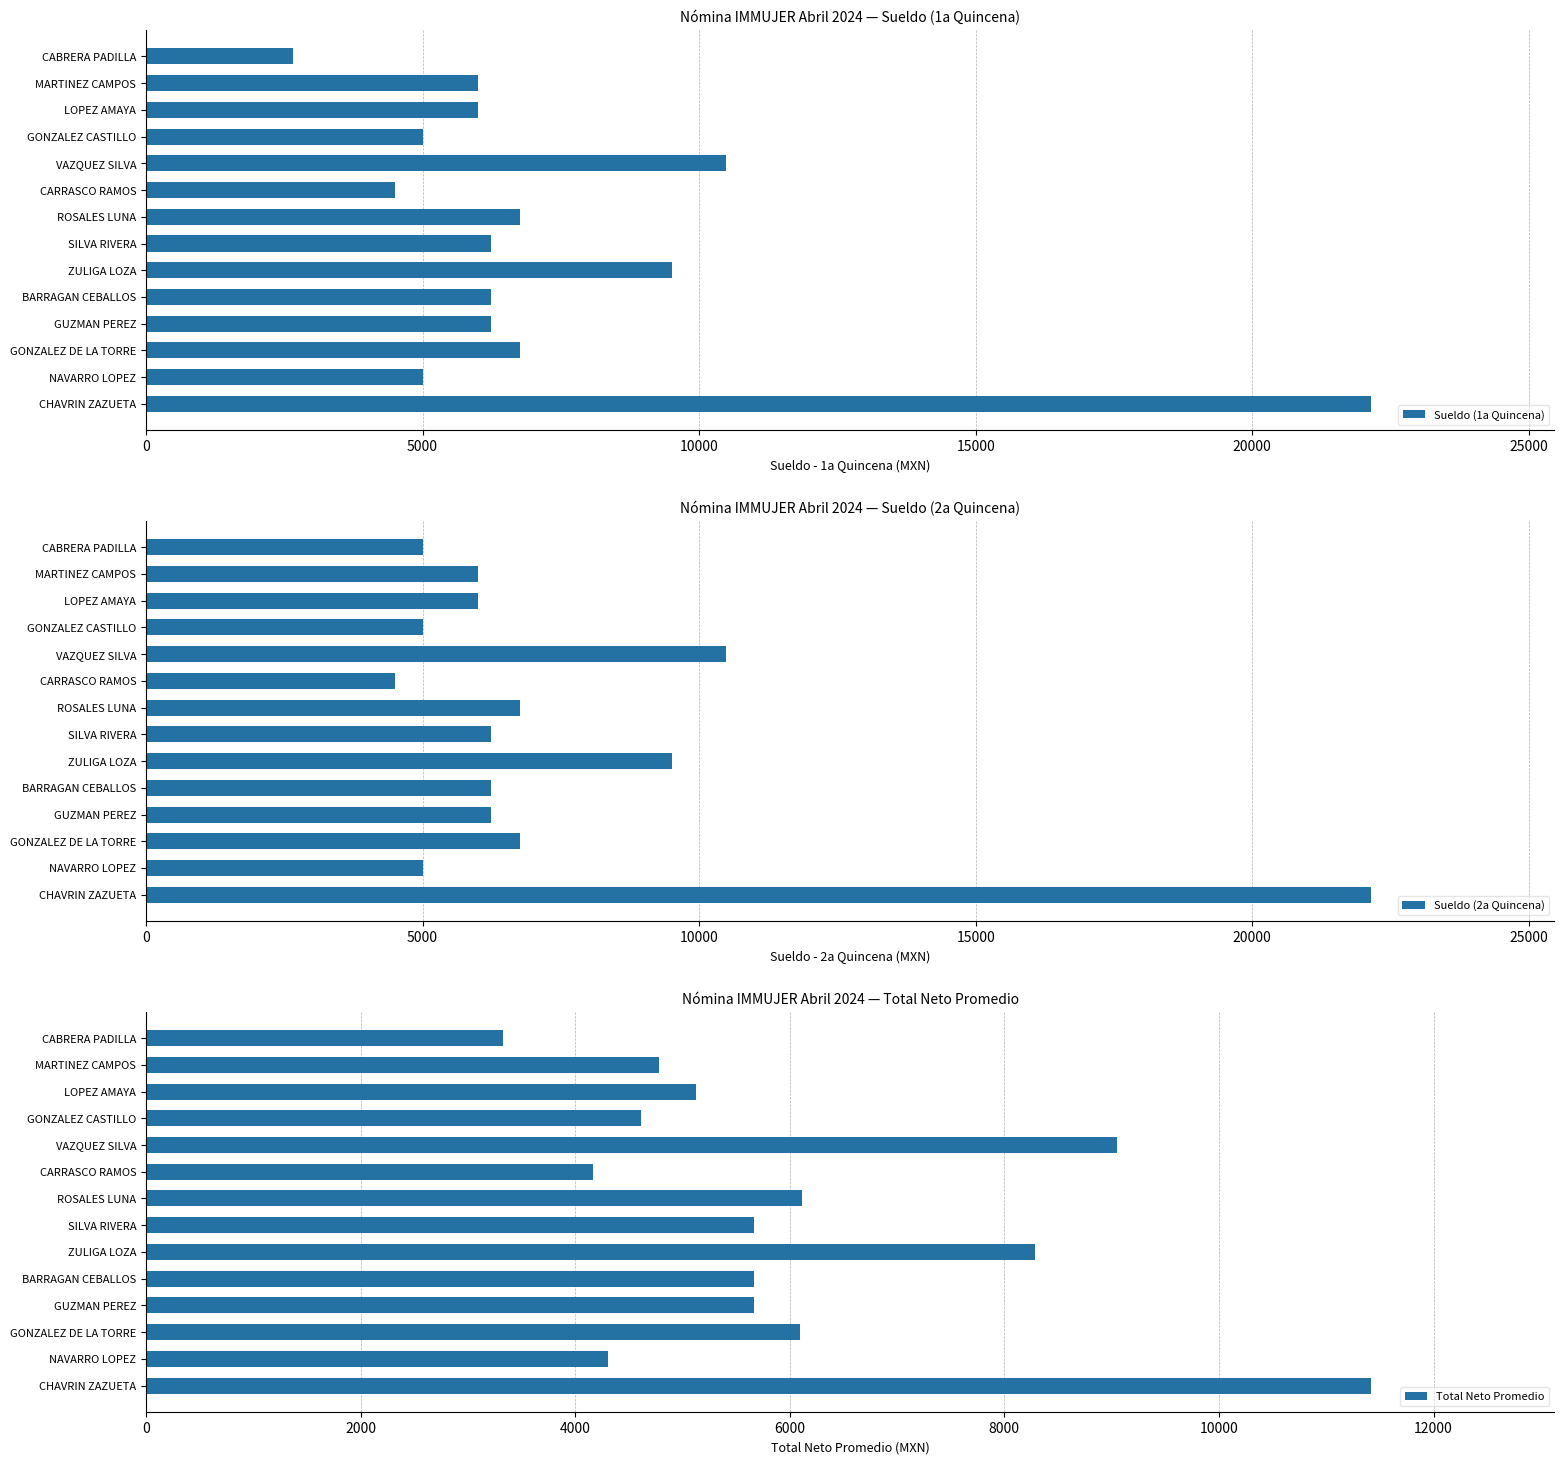

Reading left to right, transcribe all the data shown in this chart.

Sueldo (1a Quincena): 22143.1	5000.0	6760.0	6240.0	6240.0	9516.0	6240.0	6760.0	4500.0	10491.5	5000.0	6000.0	6000.0	2666.7
Sueldo (2a Quincena): 22143.1	5000.0	6760.0	6240.0	6240.0	9516.0	6240.0	6760.0	4500.0	10491.5	5000.0	6000.0	6000.0	5000.0
Total Neto Promedio: 11414.5	4306.6	6096.4	5669.4	5669.4	8285.5	5670.8	6116.0	4165.2	9048.8	4612.5	5127.5	4782.5	3330.0